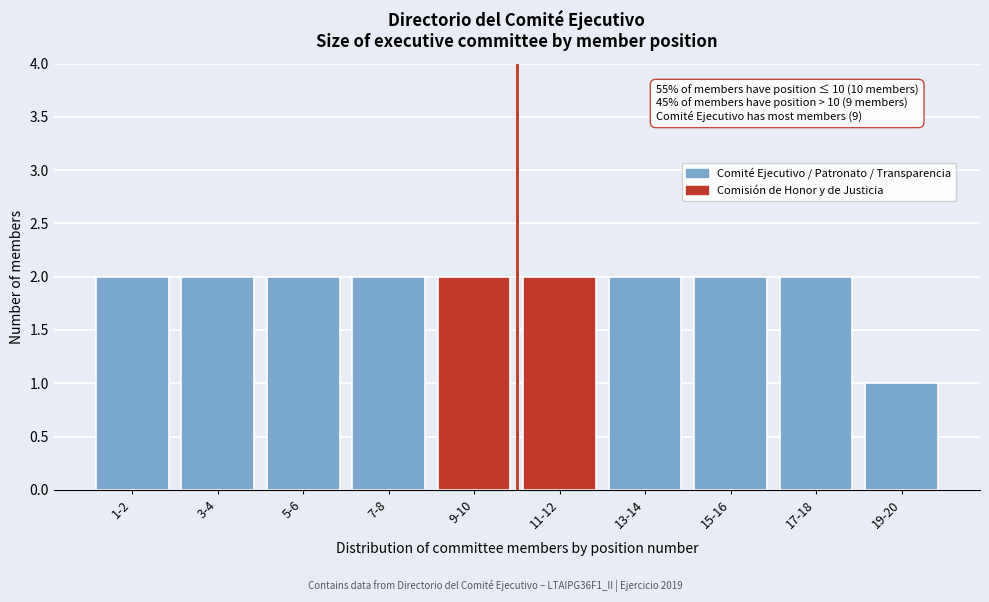

Reading right to left, what are all the values shown in this chart?

1	2	2	2	2	2	2	2	2	2